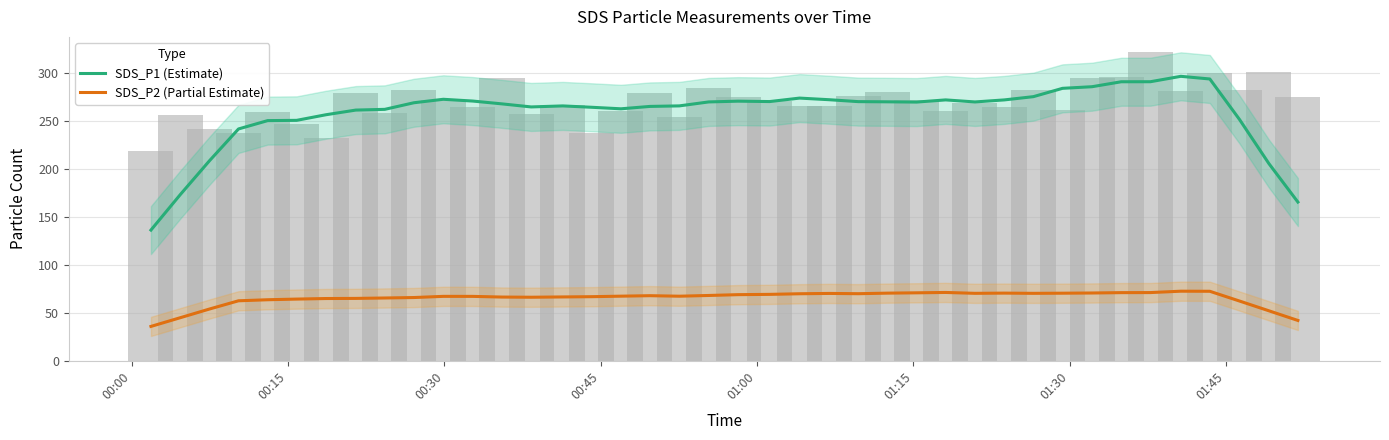

What is the difference between the maximum and minimum values in the SDS_P2 (Partial Estimate) series?

36.7